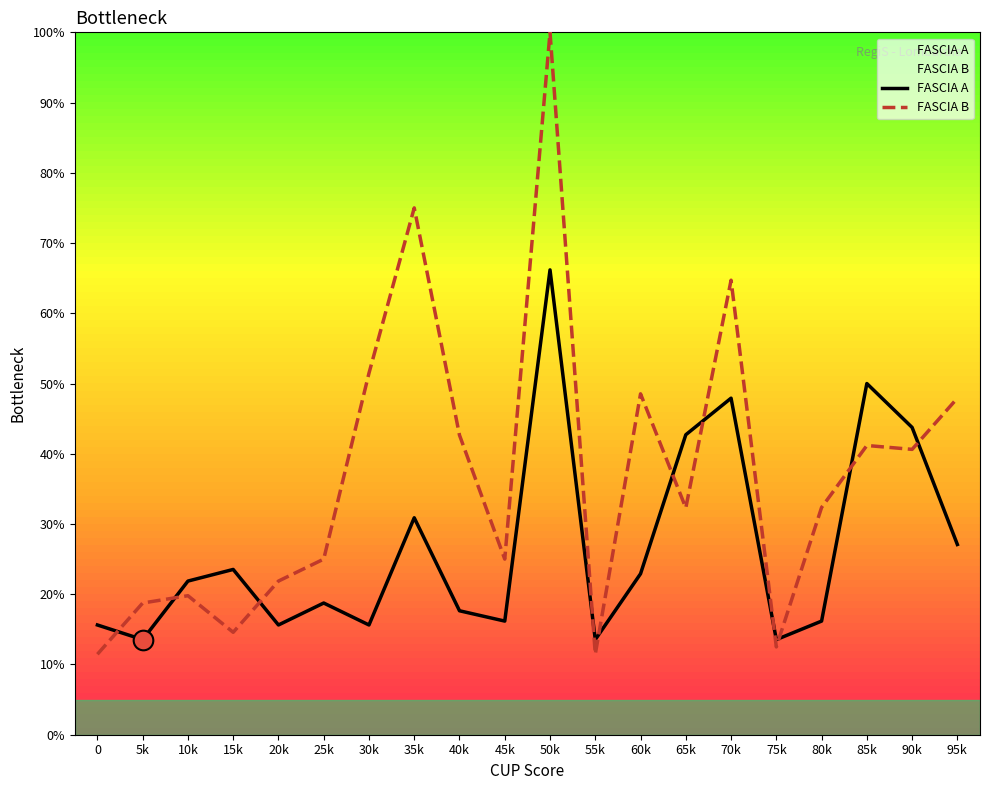

At how many categories does at least one series exceed 62?

3